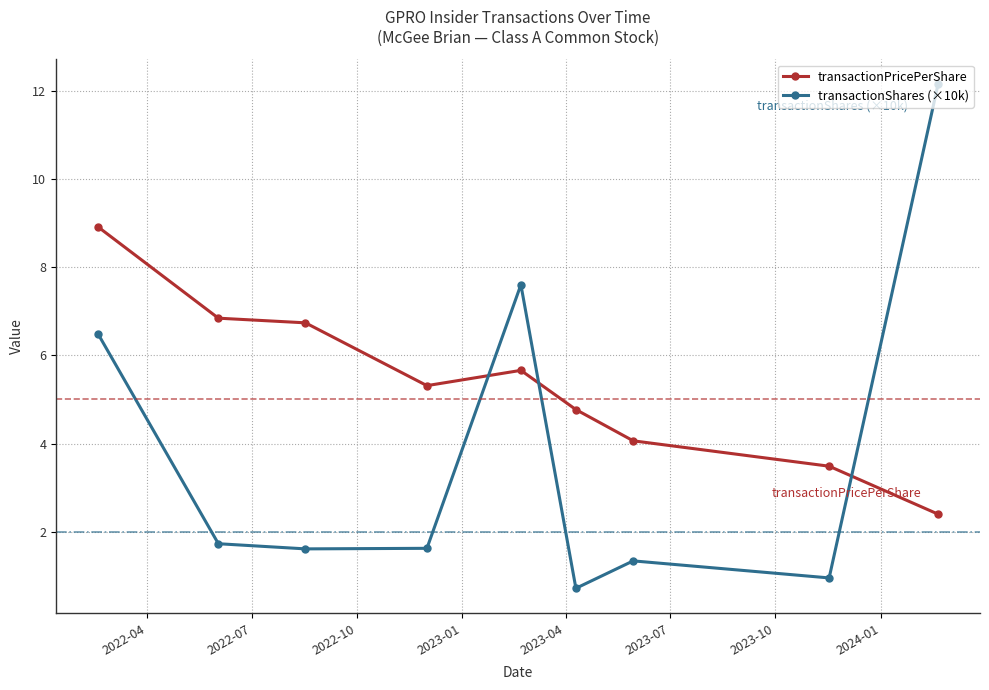

How many values in the transactionPricePerShare series exceed 5?

5